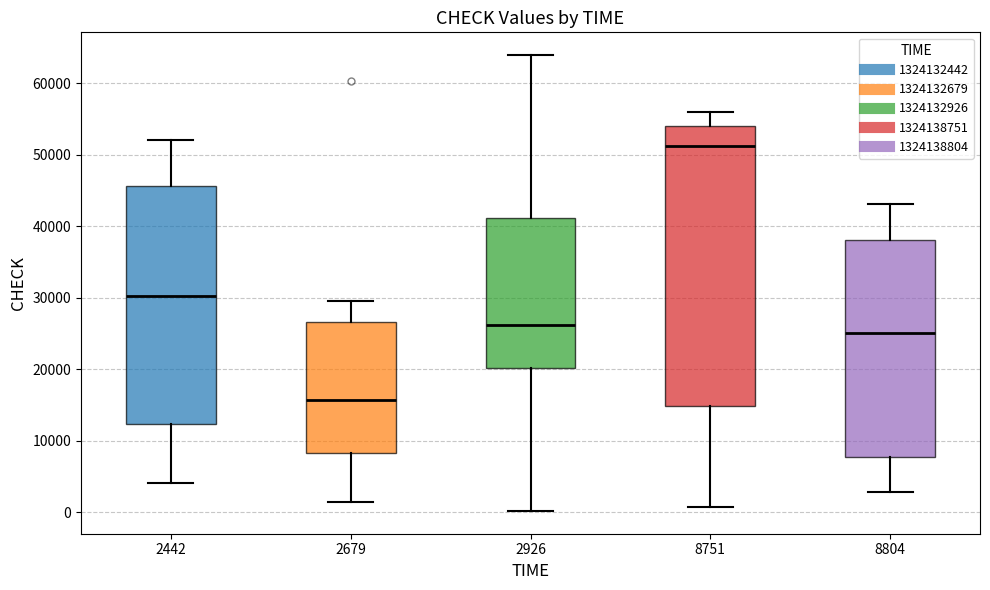

Reading left to right, read every box against the y-axis: the position of its median line, the range the box covers, and the ends of its whiskers. The values are not printed on the chart, so give them approximately, as read against the axis.

2442: median 30000, box 12000 to 46000, whiskers 4000 to 52000
2679: median 16000, box 8000 to 27000, whiskers 2000 to 30000
2926: median 26000, box 20000 to 41000, whiskers 0 to 64000
8751: median 51000, box 15000 to 54000, whiskers 1000 to 56000
8804: median 25000, box 8000 to 38000, whiskers 3000 to 43000